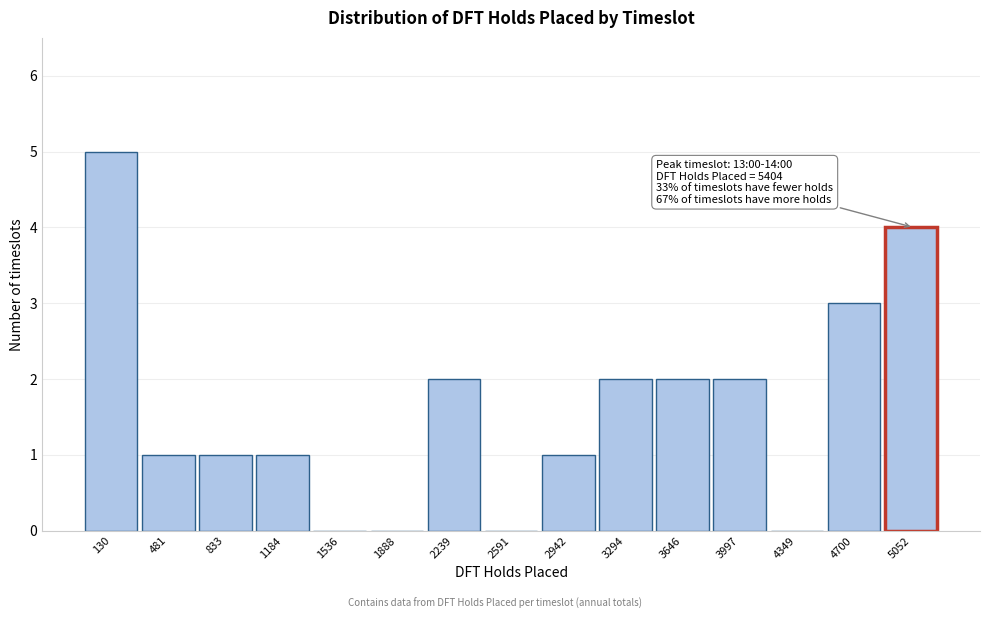

Reading left to right, transcribe all the data shown in this chart.

130=5	481=1	833=1	1184=1	1536=0	1888=0	2239=2	2591=0	2942=1	3294=2	3646=2	3997=2	4349=0	4700=3	5052=4